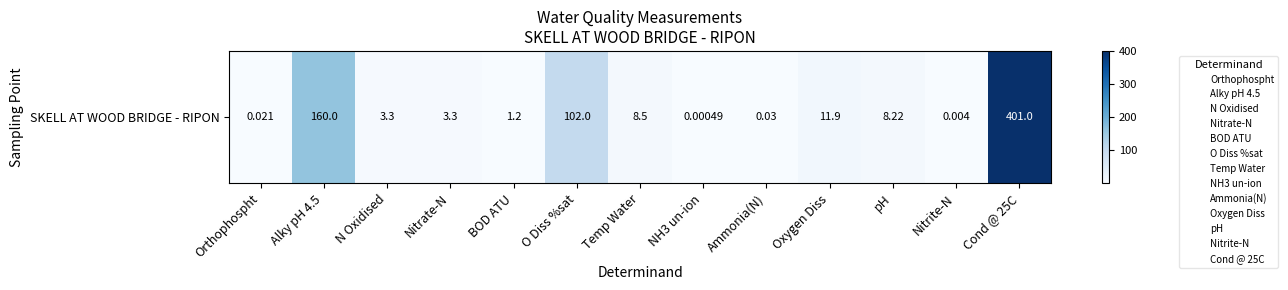

Rank the categories by value from lowest to highest.

NH3 un-ion, Nitrite-N, Orthophospht, Ammonia(N), BOD ATU, N Oxidised, Nitrate-N, pH, Temp Water, Oxygen Diss, O Diss %sat, Alky pH 4.5, Cond @ 25C